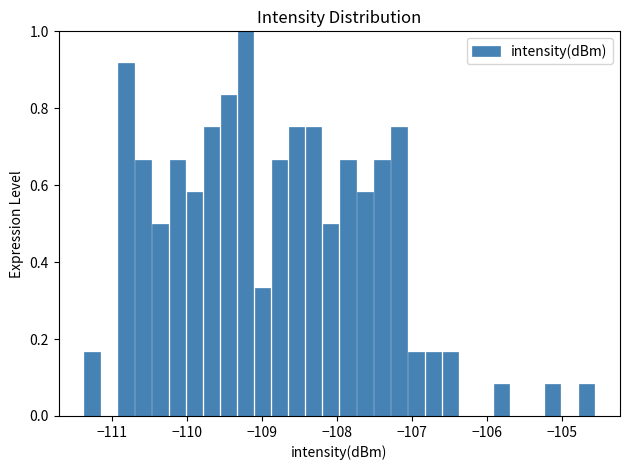

Read against the x-axis, roughly where is the centre of the tallest bar?

-109.2